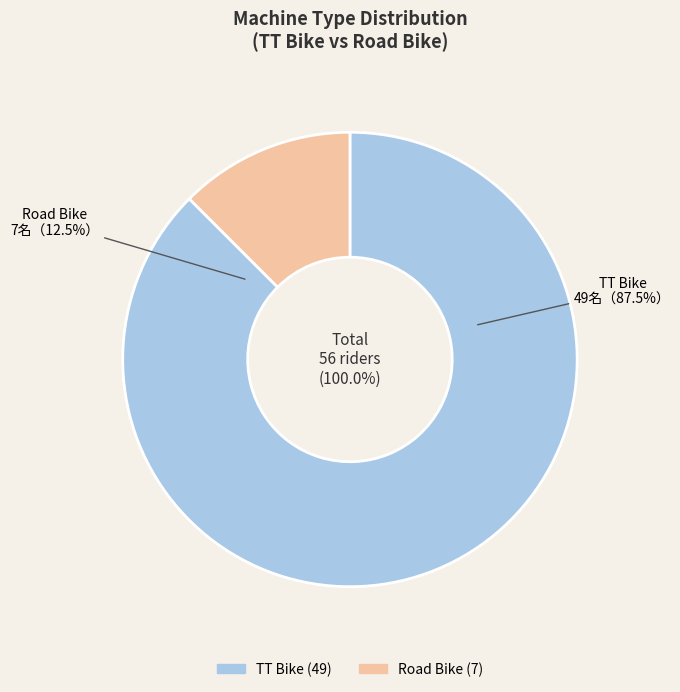

How many slices are in this pie chart?

2